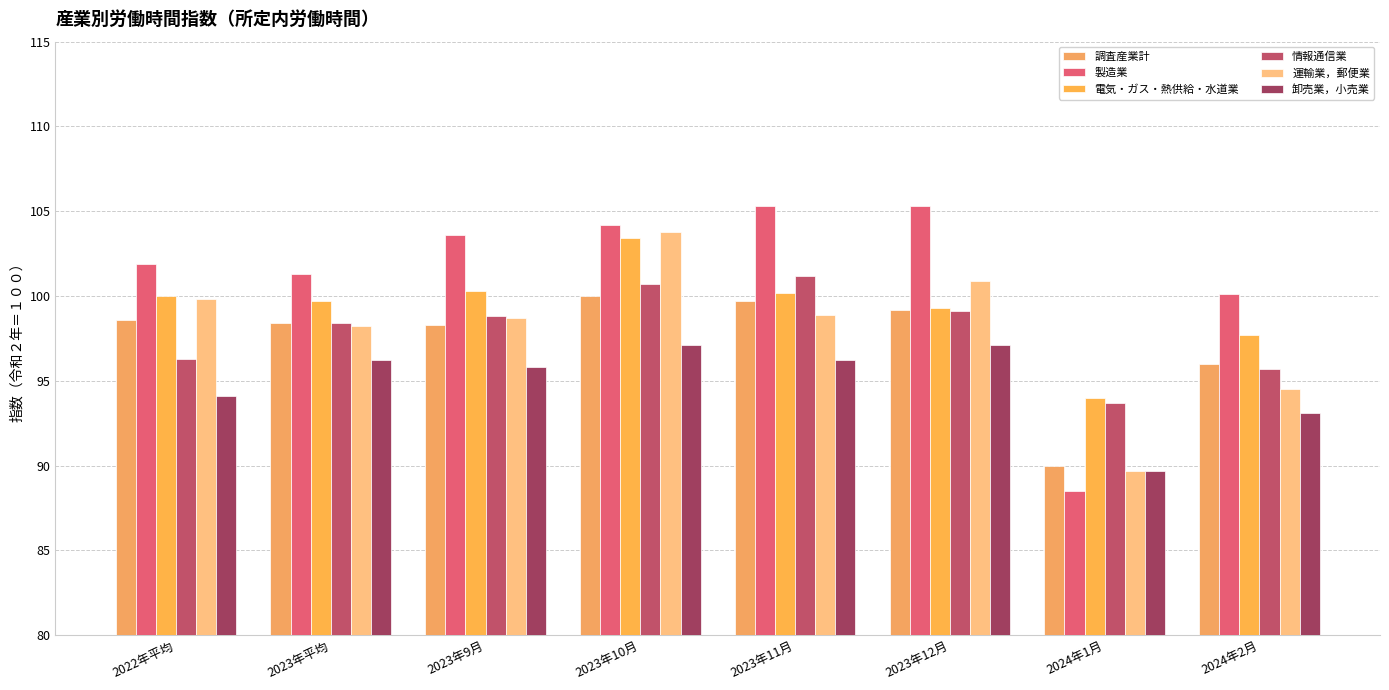

At how many categories does at least one series exceed 97?

7